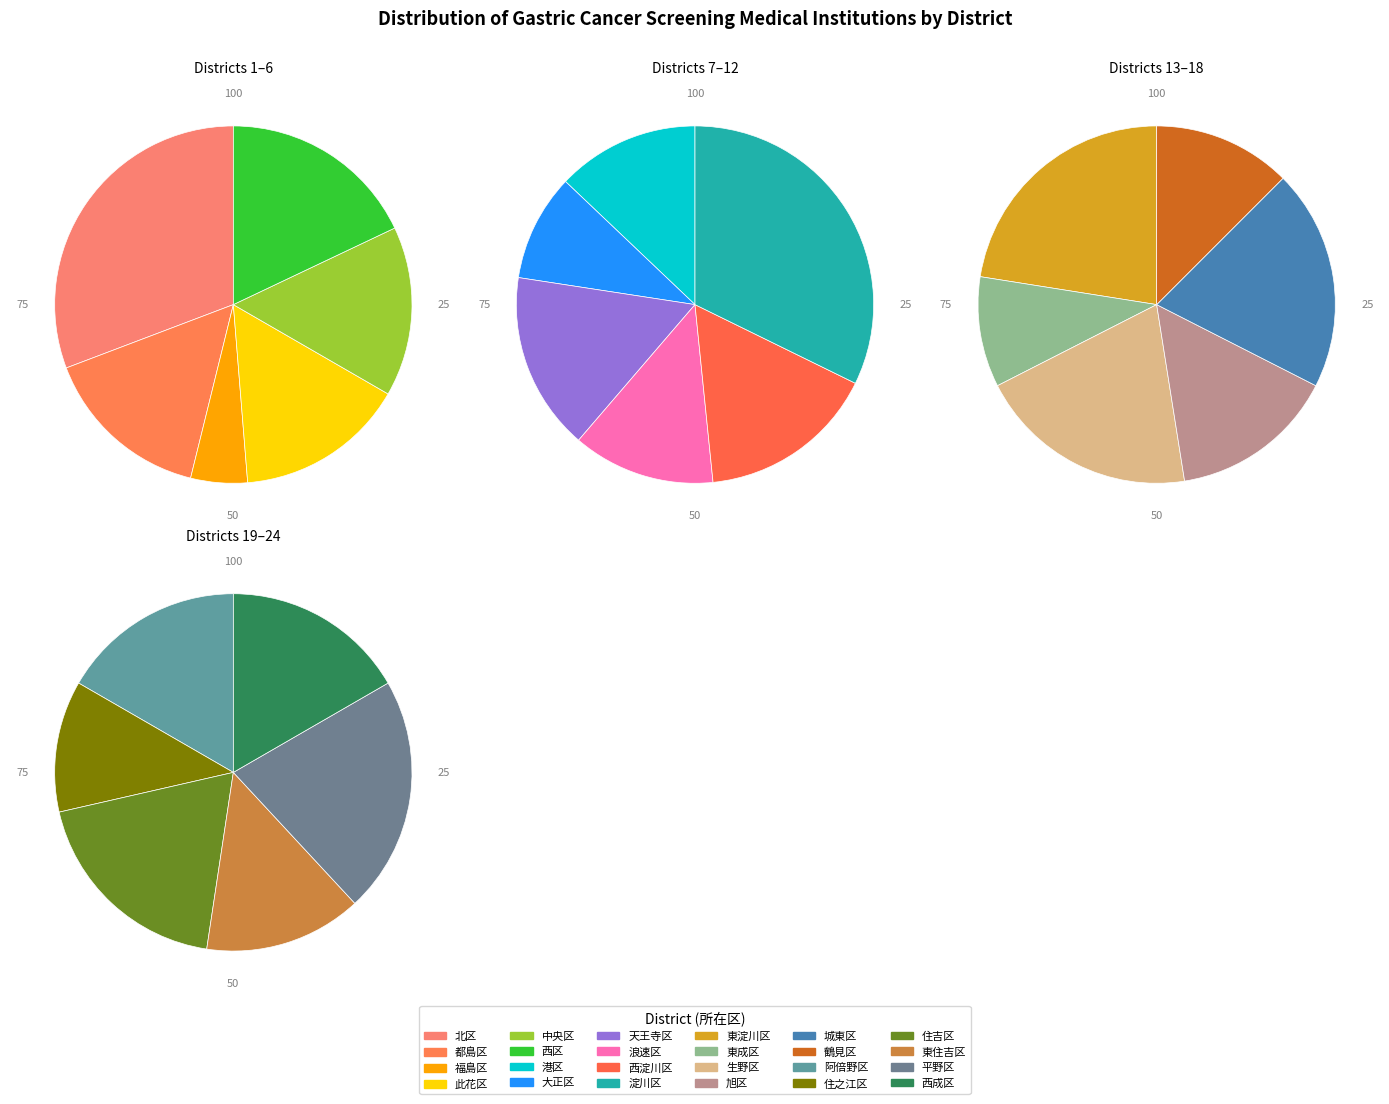

Which has a higher value, 旭区 or 住之江区?

旭区